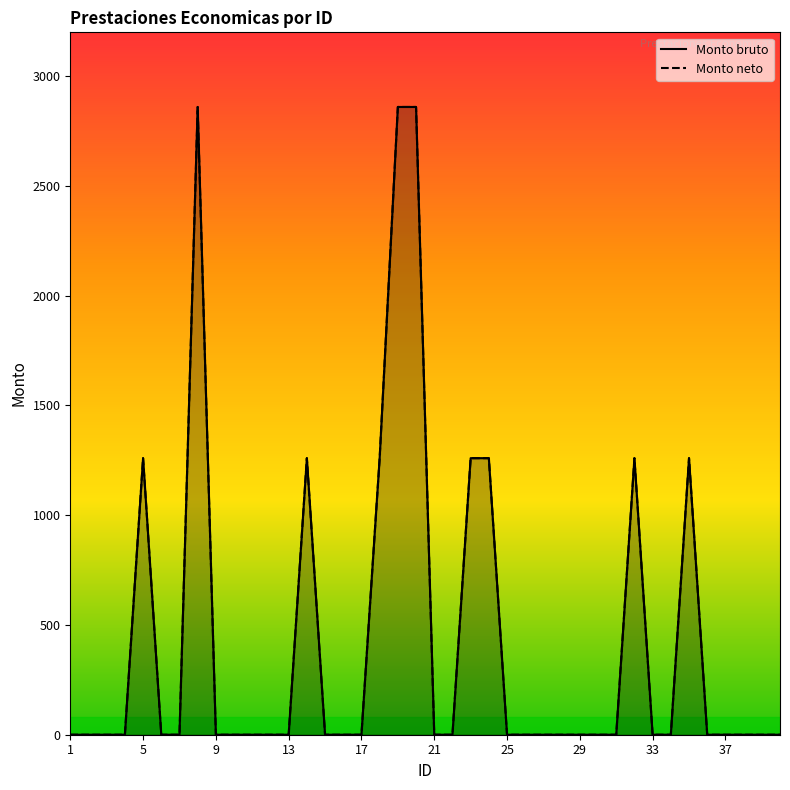

What is the sum of all Monto neto values?

17400